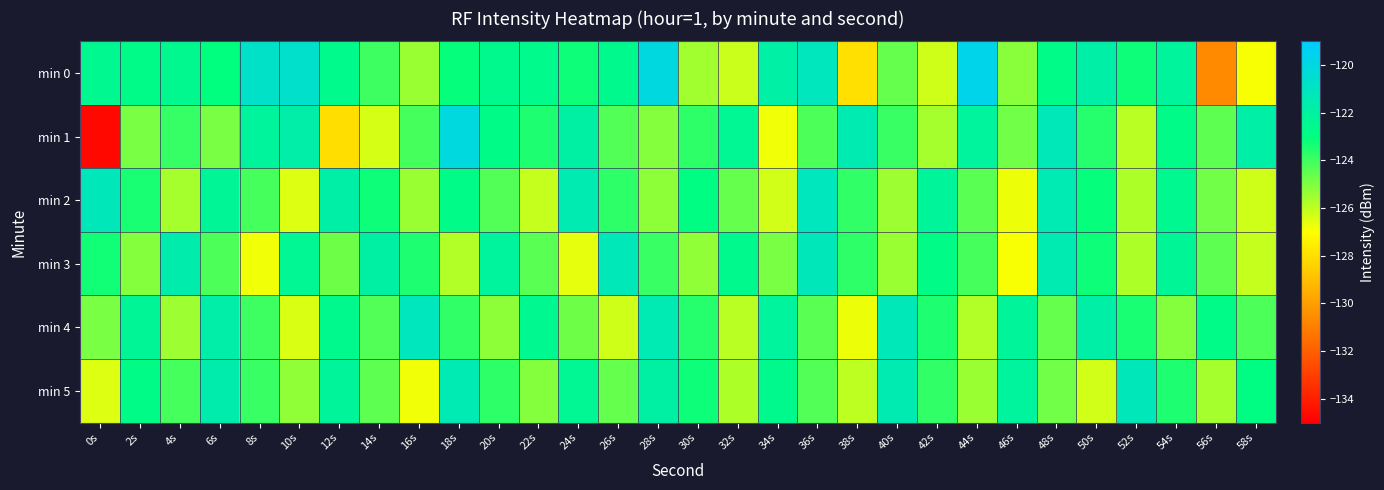

Which series has the largest total across all categories?

min 0